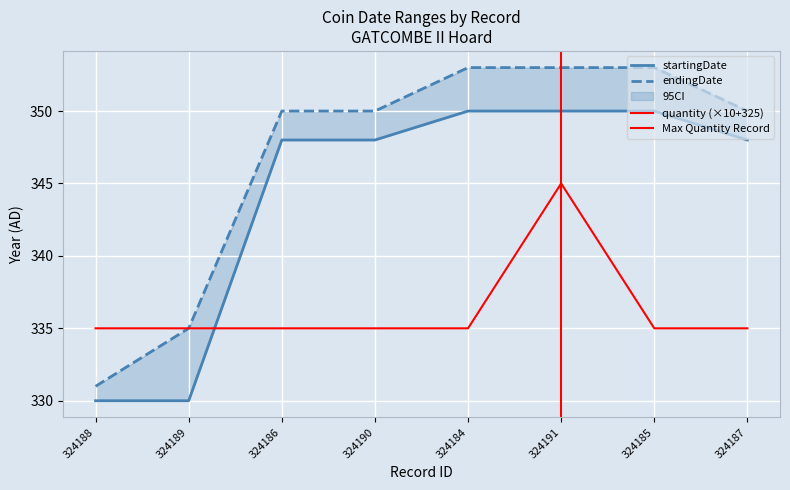

Reading left to right, what are all the values shown in this chart?

startingDate: 324188=330	324189=330	324186=348	324190=348	324184=350	324191=350	324185=350	324187=348
endingDate: 324188=331	324189=335	324186=350	324190=350	324184=353	324191=353	324185=353	324187=350
quantity: 324188=335	324189=335	324186=335	324190=335	324184=335	324191=345	324185=335	324187=335